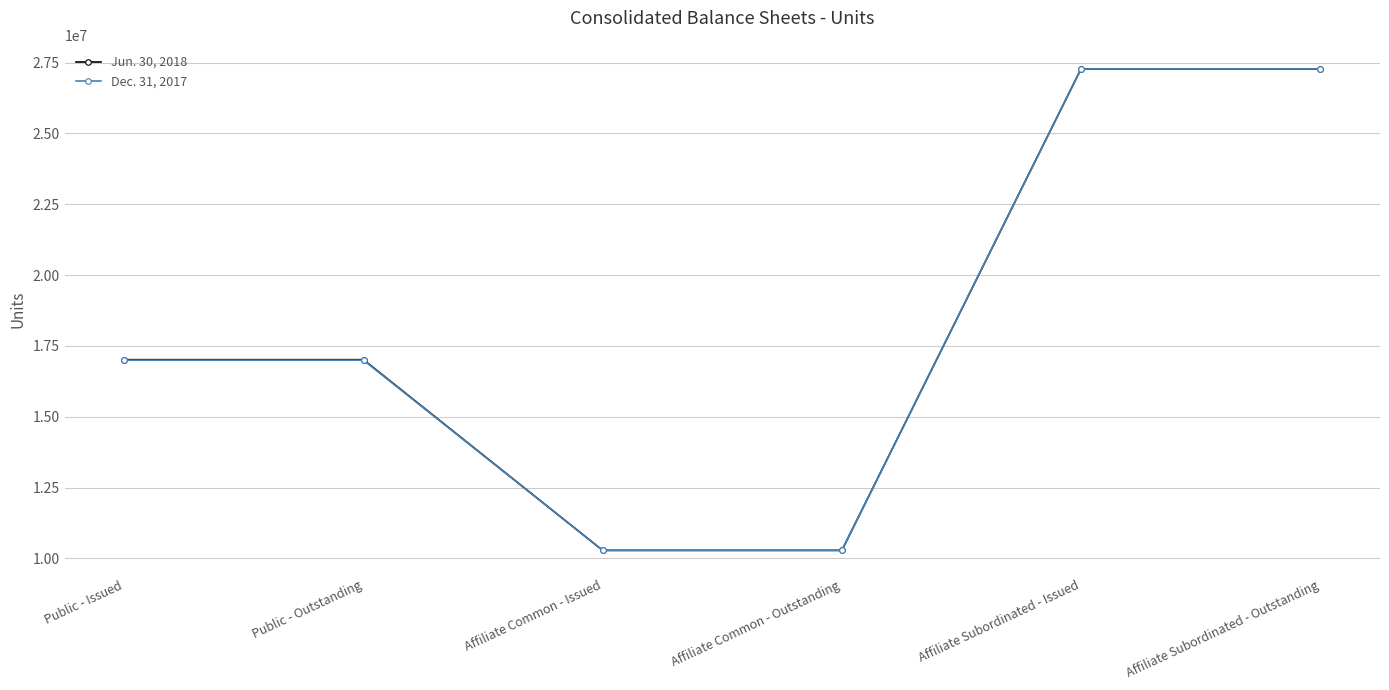

Reading left to right, extract all data points from this chart.

Jun. 30, 2018: Public - Issued=17014377	Public - Outstanding=17014377	Affiliate Common - Issued=10282654	Affiliate Common - Outstanding=10282654	Affiliate Subordinated - Issued=27279654	Affiliate Subordinated - Outstanding=27279654
Dec. 31, 2017: Public - Issued=16997000	Public - Outstanding=16997000	Affiliate Common - Issued=10282654	Affiliate Common - Outstanding=10282654	Affiliate Subordinated - Issued=27279654	Affiliate Subordinated - Outstanding=27279654